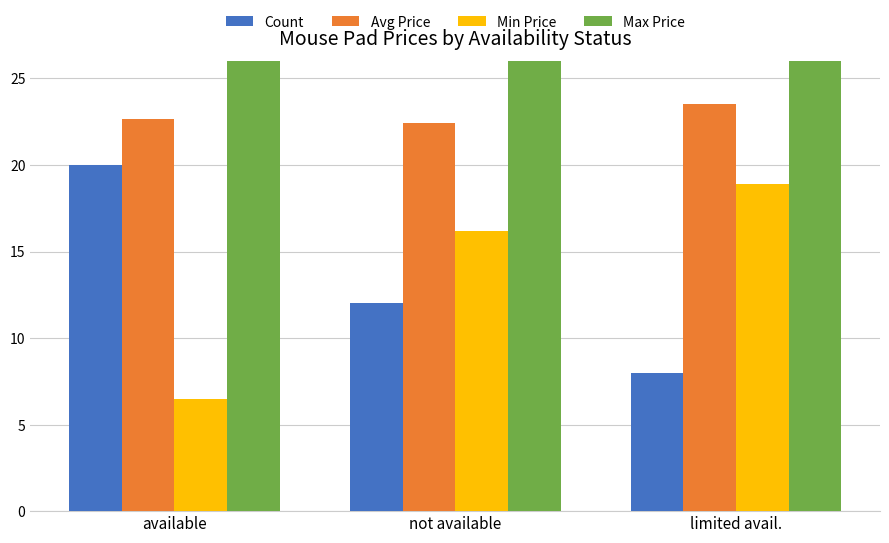

What is the difference between the highest and lowest values at limited avail.?

28.7